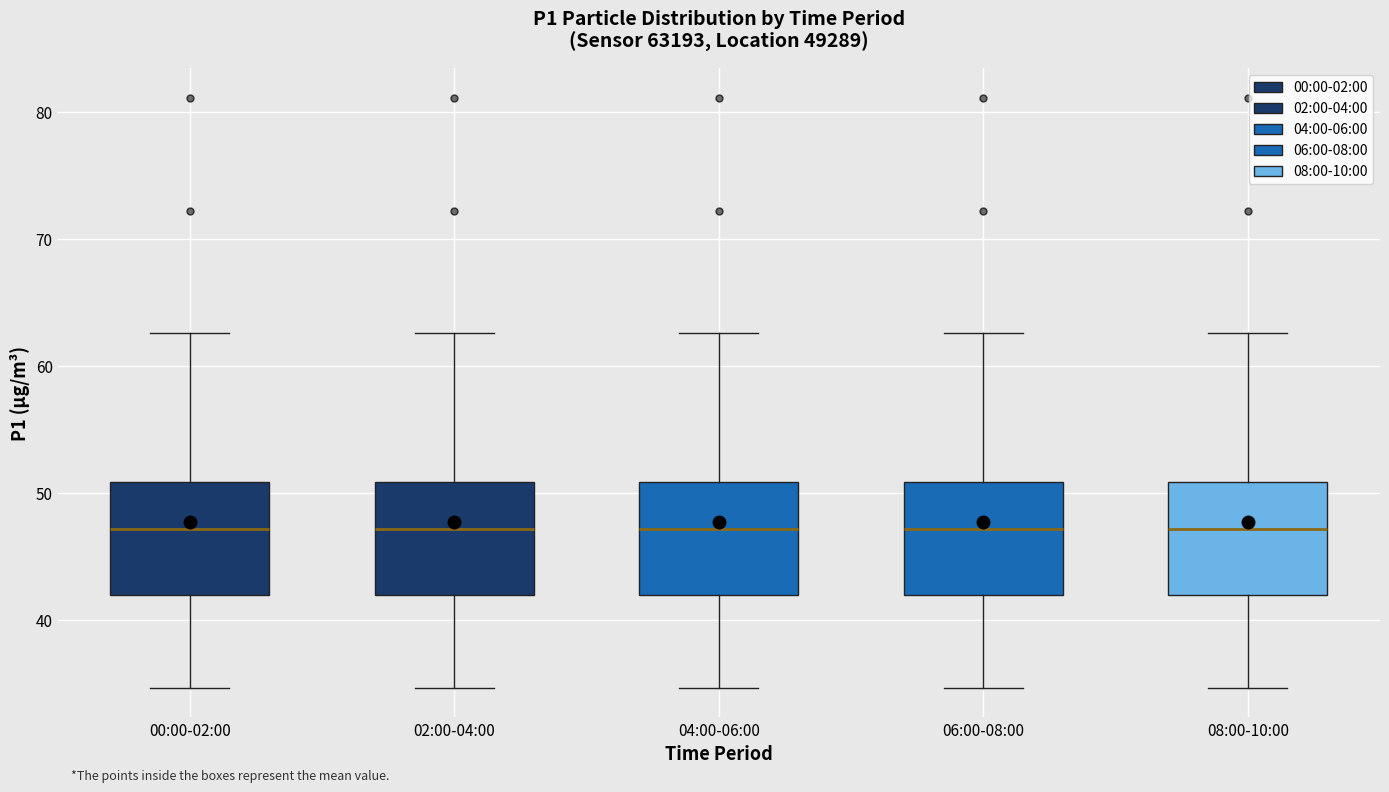

Reading left to right, read every box against the y-axis: the position of its median line, the range the box covers, and the ends of its whiskers. The values are not printed on the chart, so give them approximately, as read against the axis.

00:00-02:00: median 47, box 42 to 51, whiskers 35 to 63
02:00-04:00: median 47, box 42 to 51, whiskers 35 to 63
04:00-06:00: median 47, box 42 to 51, whiskers 35 to 63
06:00-08:00: median 47, box 42 to 51, whiskers 35 to 63
08:00-10:00: median 47, box 42 to 51, whiskers 35 to 63